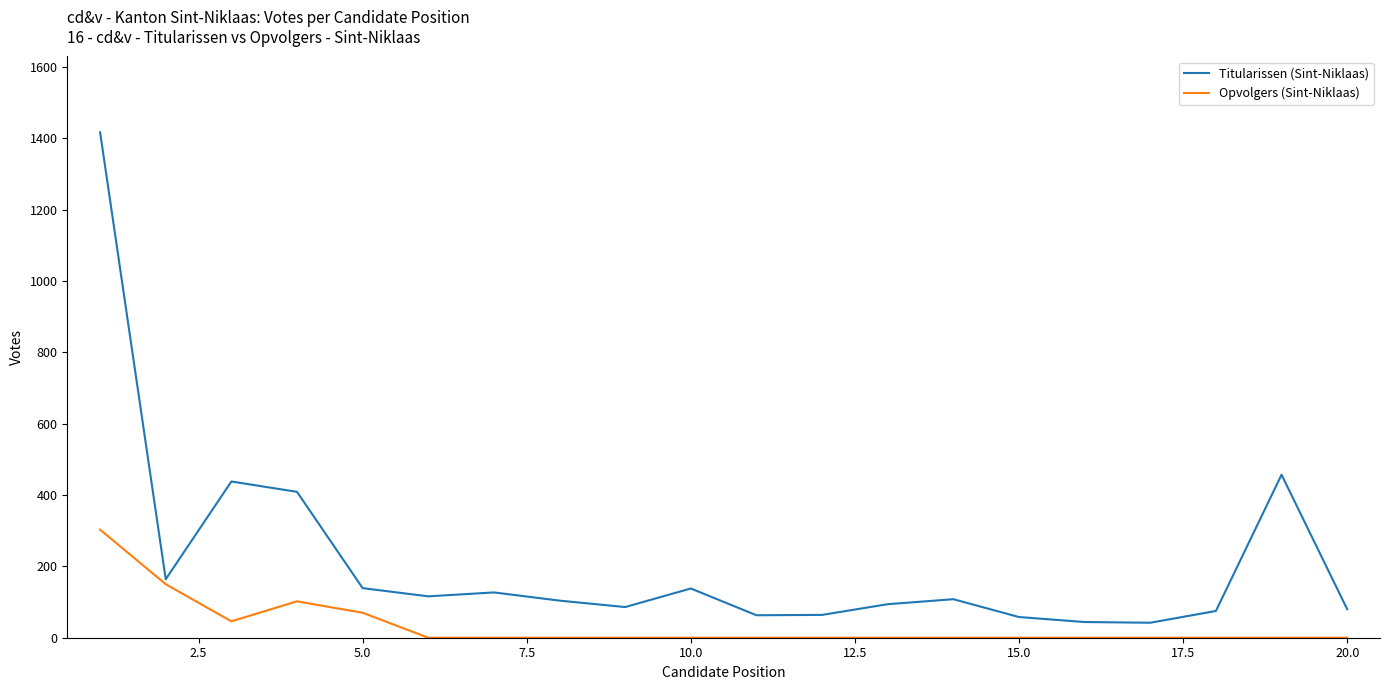

In Opvolgers (Sint-Niklaas), how many points are higher than both neighbors (excluding endpoints)?

1